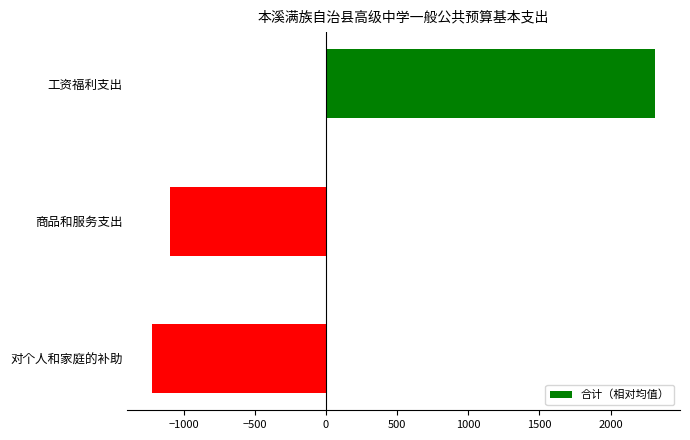

Does the chart contain stacked bars?

No